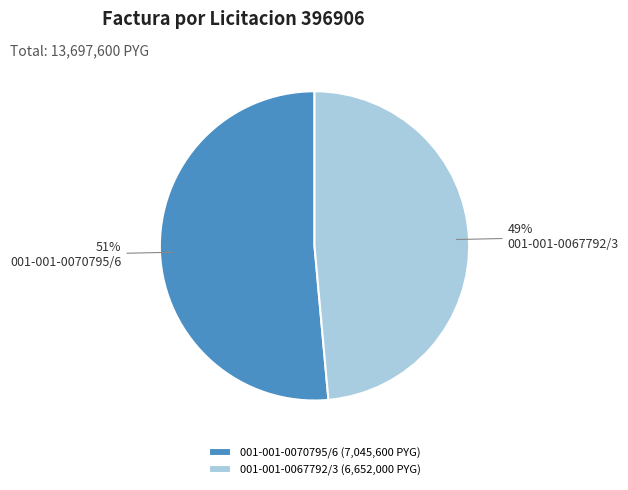

Which slice represents more than half of the pie?

001-001-0070795/6